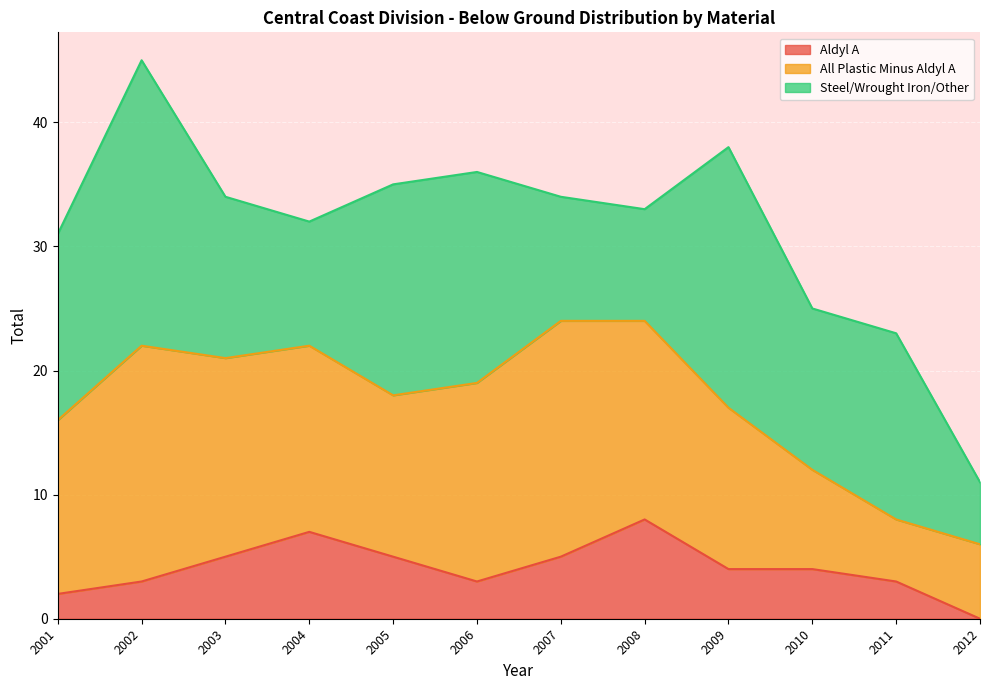

At how many categories does at least one series exceed 5?

12